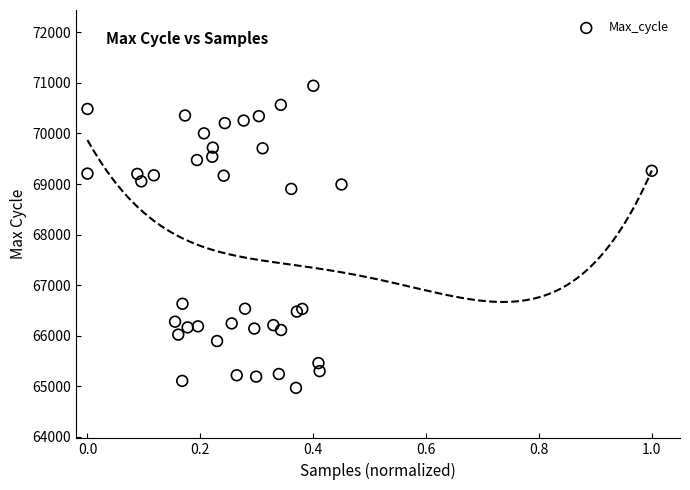

What Y value in the scatter plot is closest to 67954?

68903